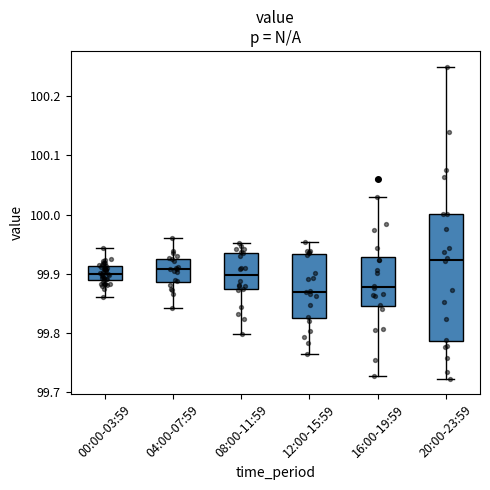

Where does the upper whisker of the box for 12:00-15:59 end on the y-axis? The values are not printed on the chart, so give them approximately, as read against the axis.

99.95